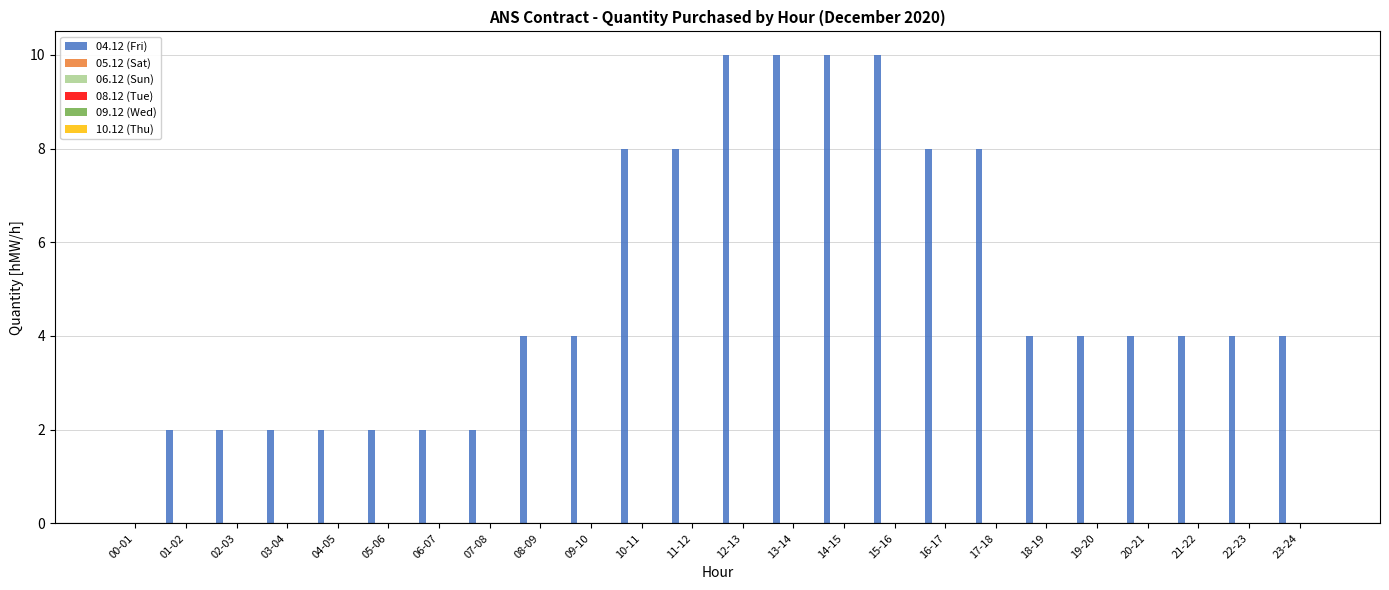

What is the sum of all values?

118